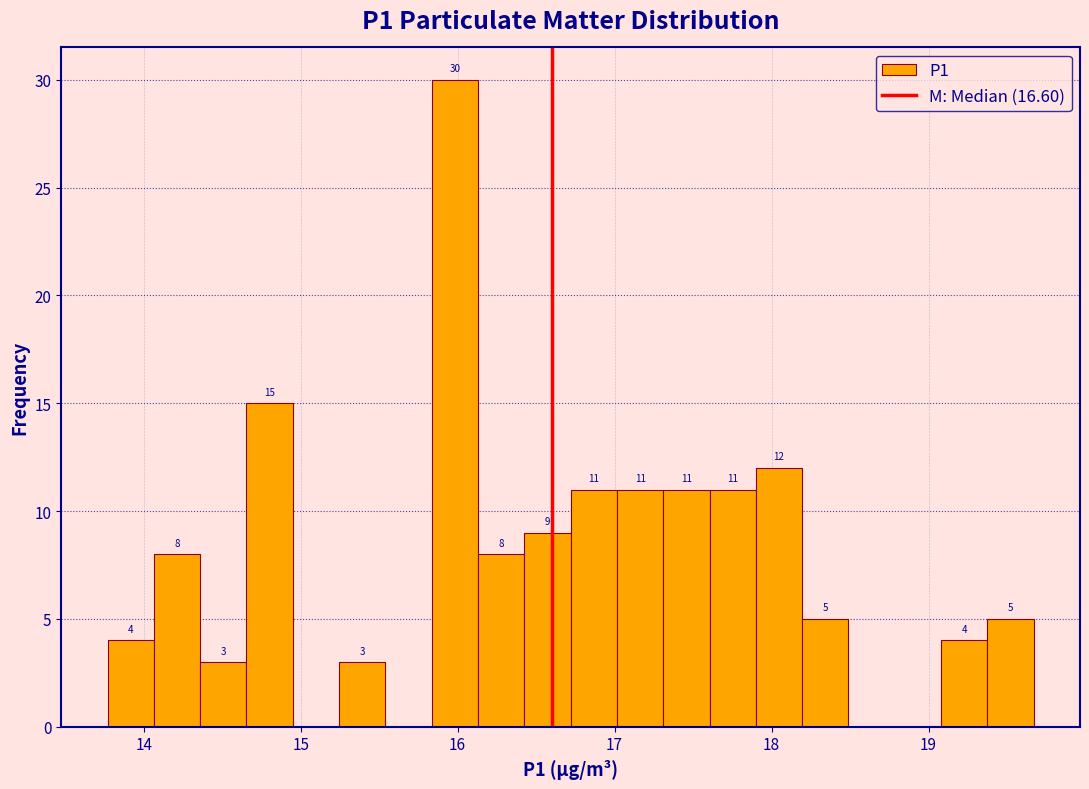

Around what value on the x-axis is the tallest bar? Give the approximate position of its centre, as read against the axis.

16.0